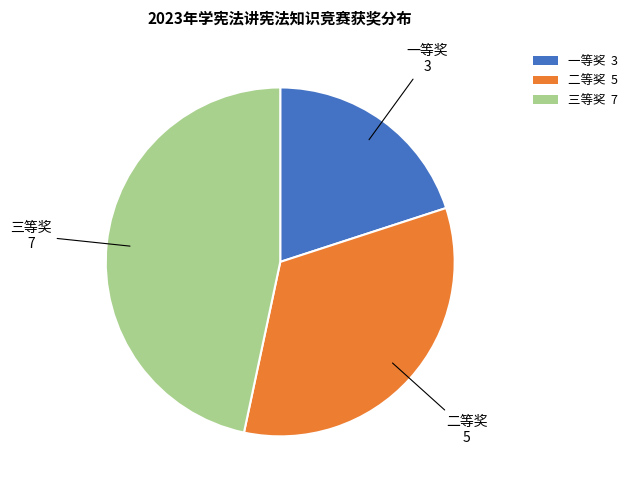

Is it true that 一等奖 is 20% of the pie?

True